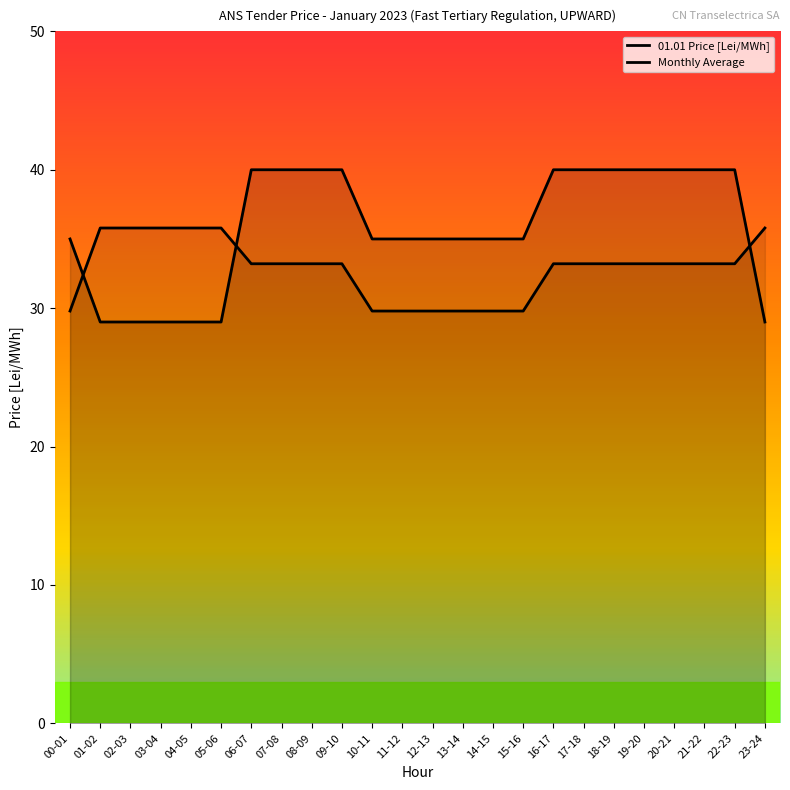

At which label is Monthly Average closest to 32?

06-07